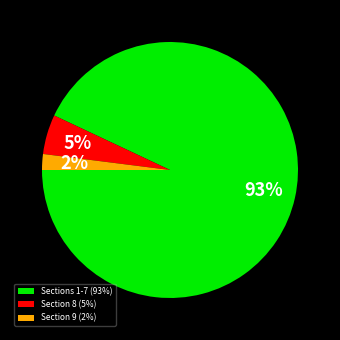

To the nearest percent, what portion does Section 8 (5%) represent?

5%